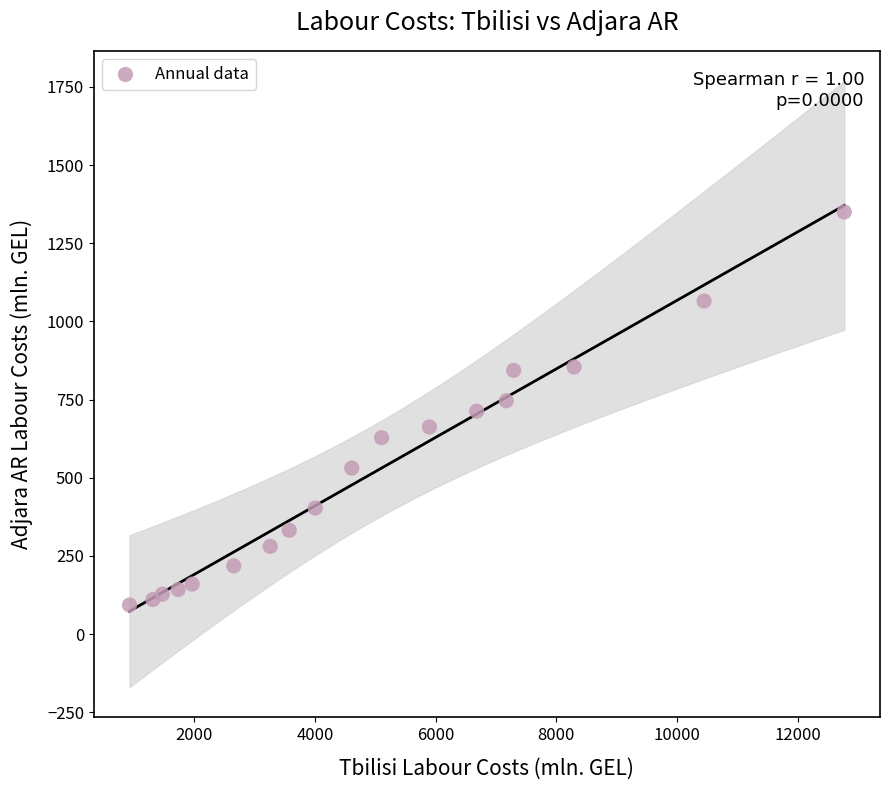

What is the range of X values (max minus min)?

11845.3